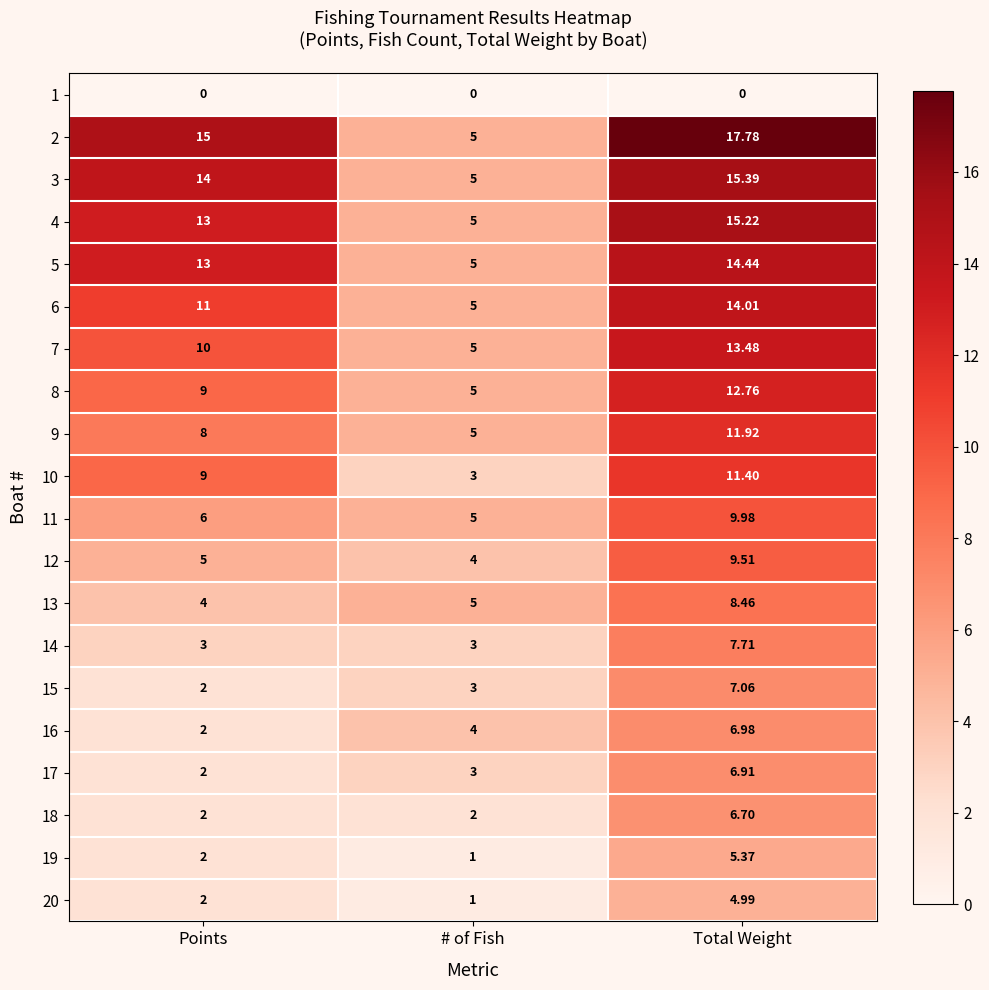

How many data points does each series have?

3